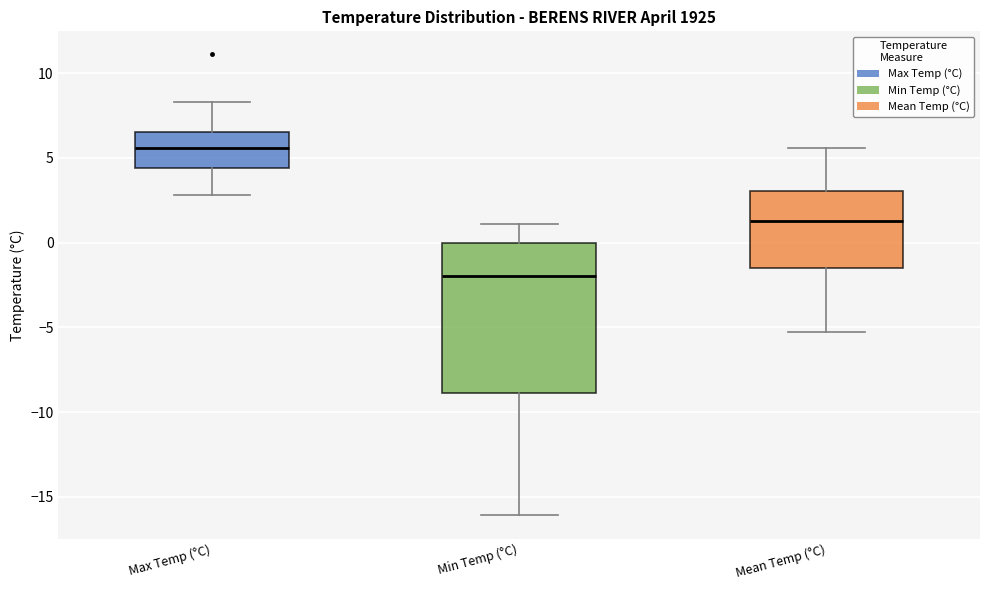

Where is the upper edge of the box for Mean Temp (°C) on the y-axis? The values are not printed on the chart, so give them approximately, as read against the axis.

3.0